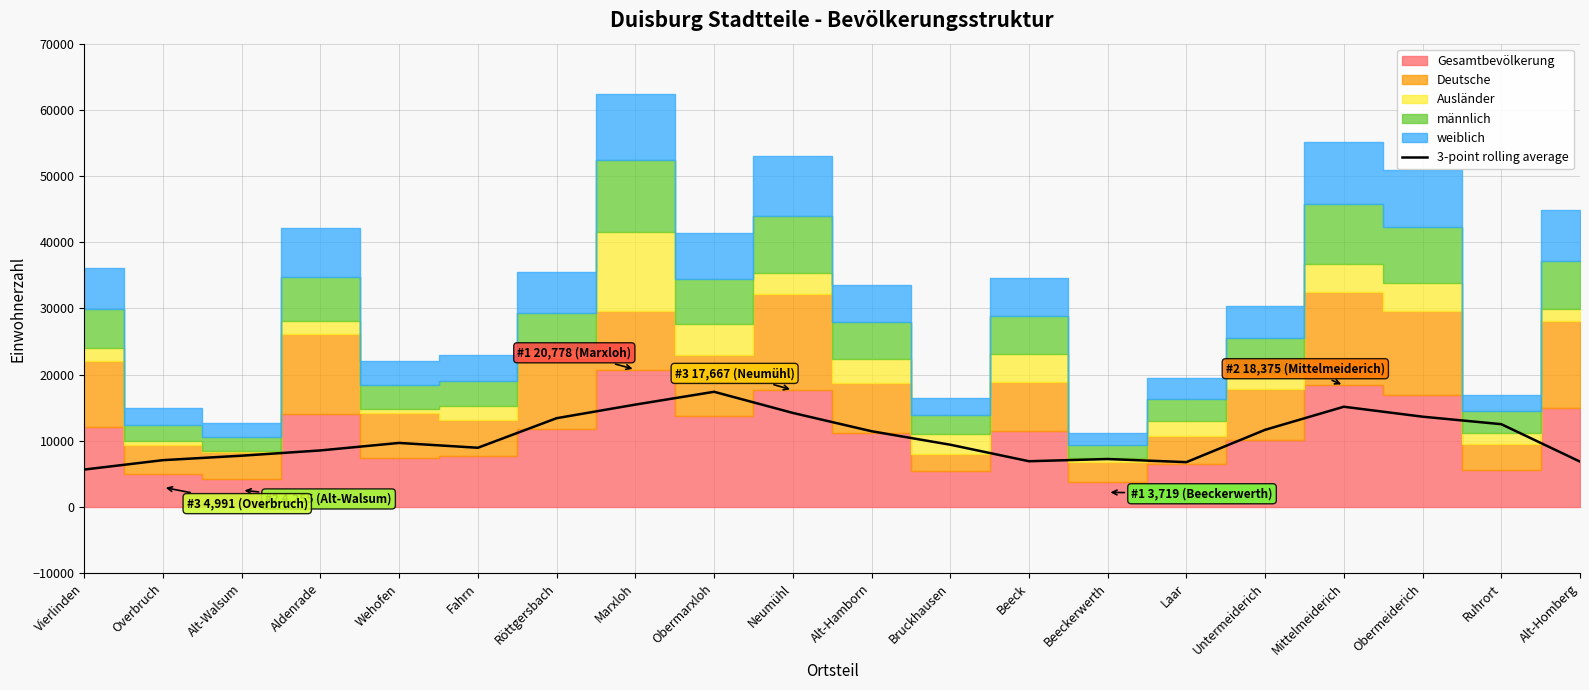

Which category has the lowest value across all series?

Vierlinden